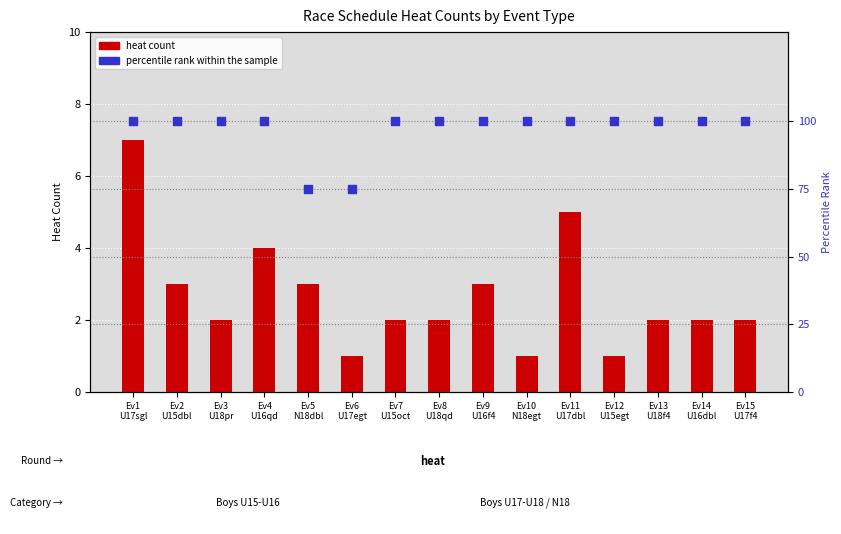

Which series contains the lowest Y value?

heat count